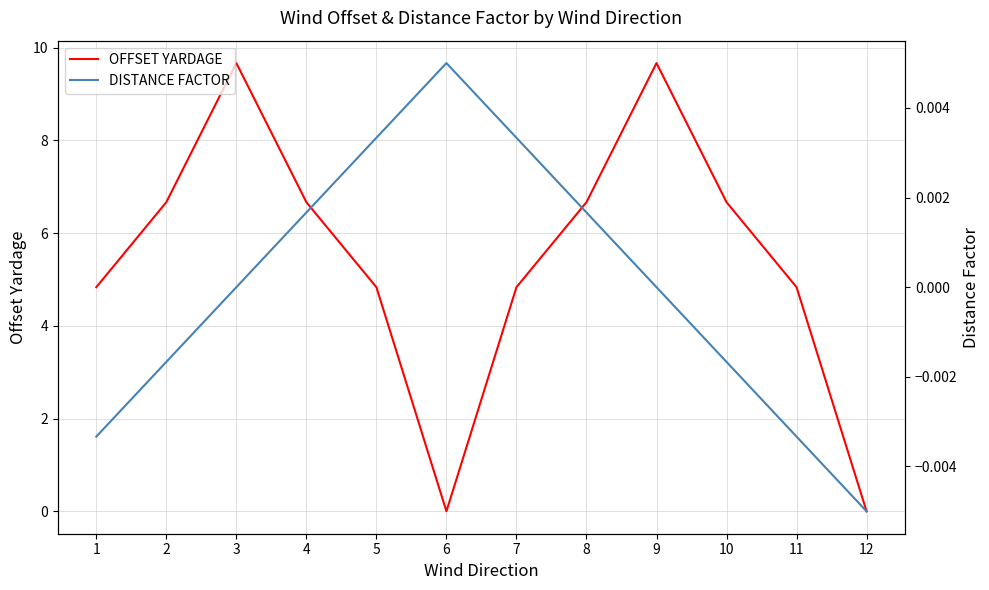

The value of OFFSET YARDAGE at 1 is 1.4. True or false?

False